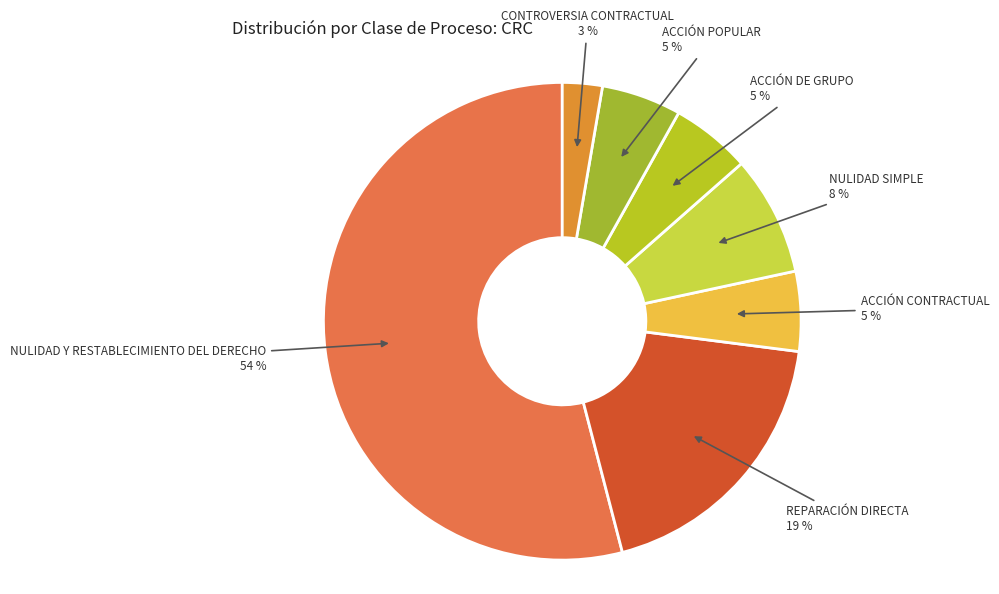

How many segments does this pie chart have?

7